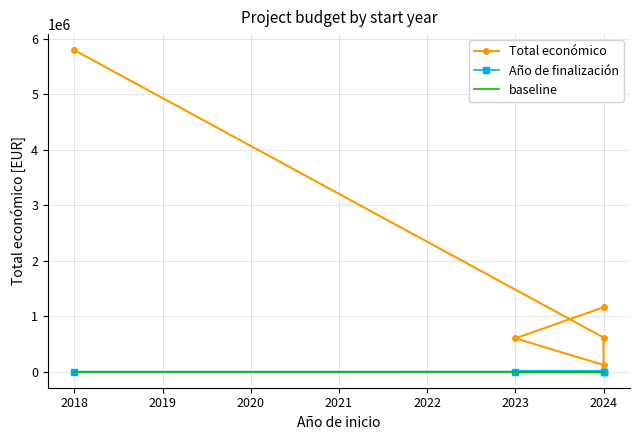

True or false: Año de finalización has more than 0 points higher than both neighbors.

False